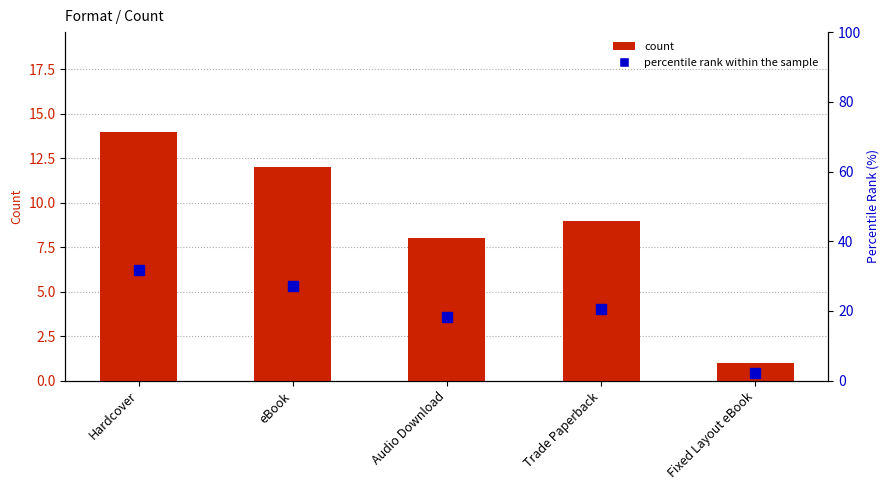

What is the maximum value shown in the chart?

31.8